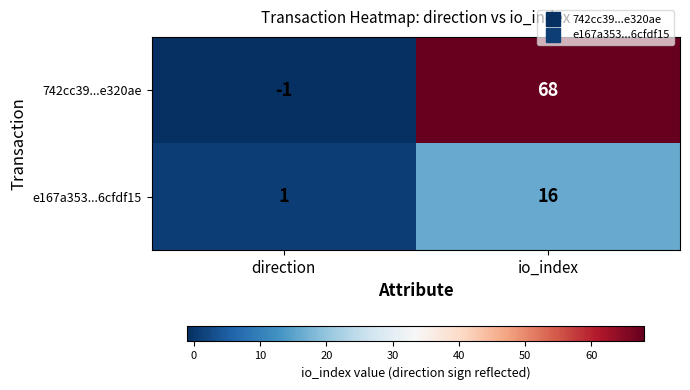

The e167a353...6cfdf15 series shows 1 at direction. True or false?

True